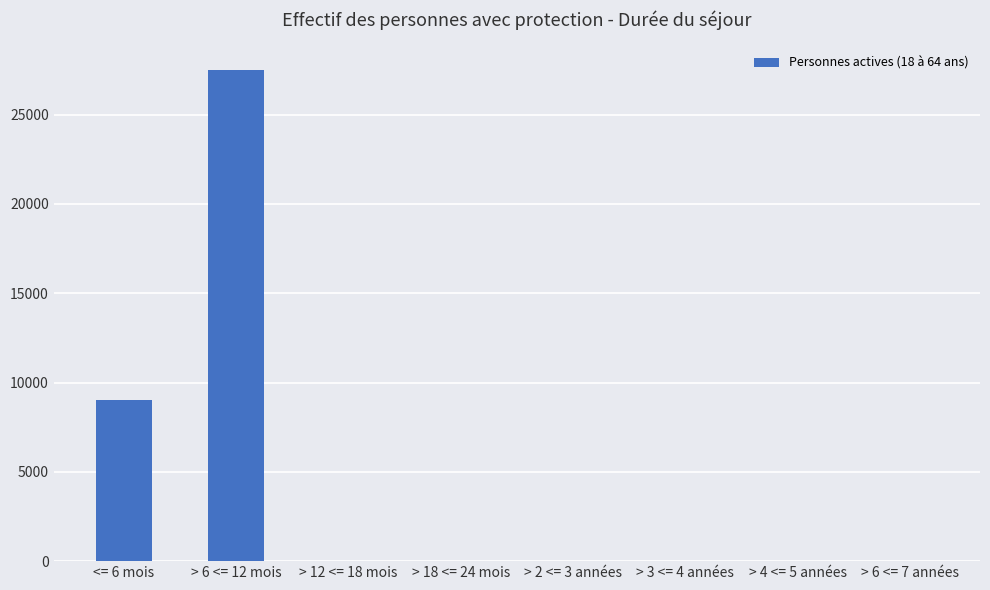

Which category has the highest value across all series?

> 6 <= 12 mois